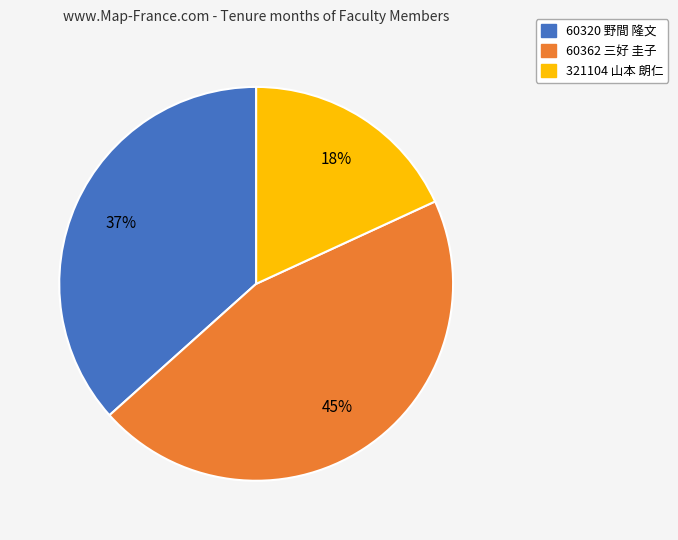

Do 60362 三好 圭子 and 321104 山本 朗仁 together represent more than half of the pie?

Yes